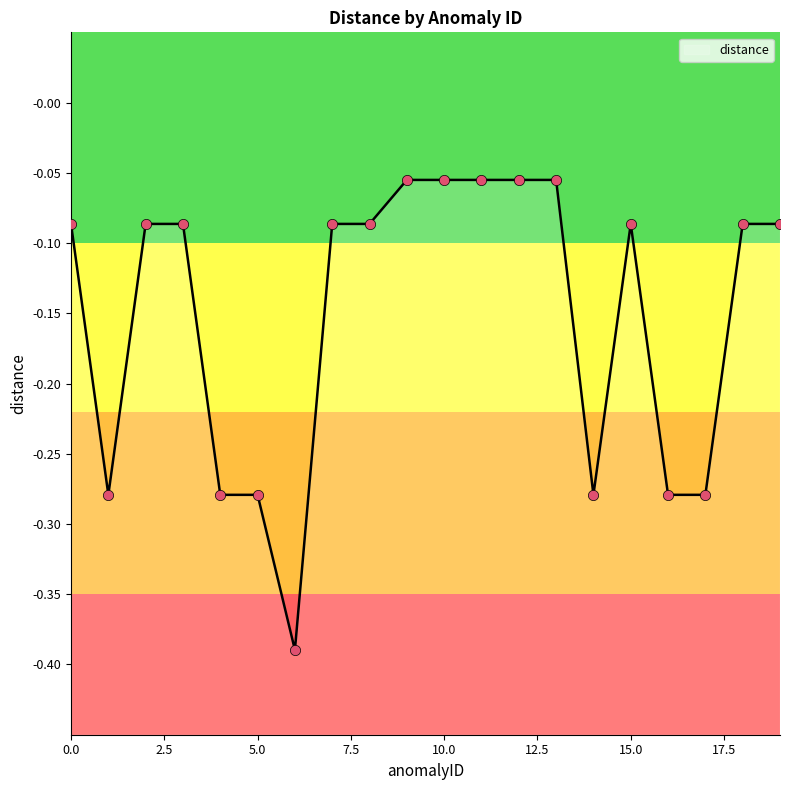

Which has a higher value, 10 or 12?

10